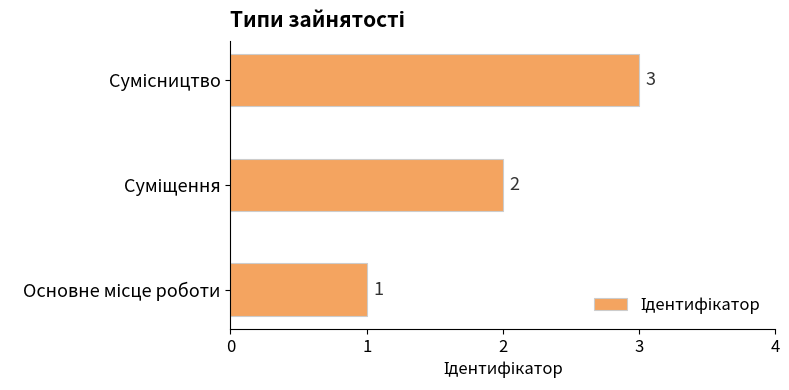

What is the sum of all values?

6